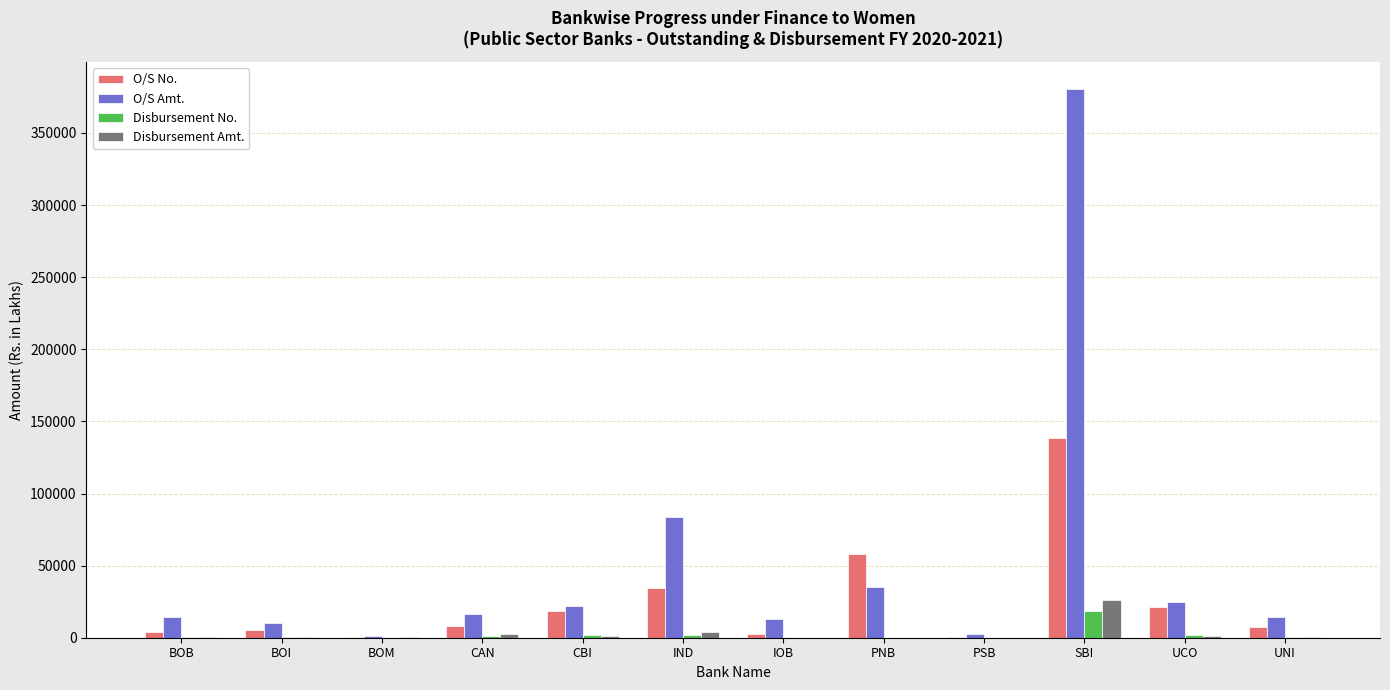

At which category is the sum across all series the highest?

SBI